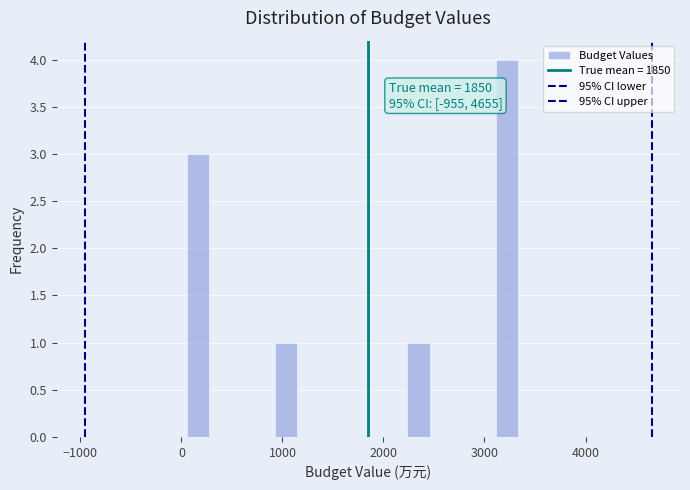

Read against the x-axis, roughly where is the centre of the tallest bar?

3200